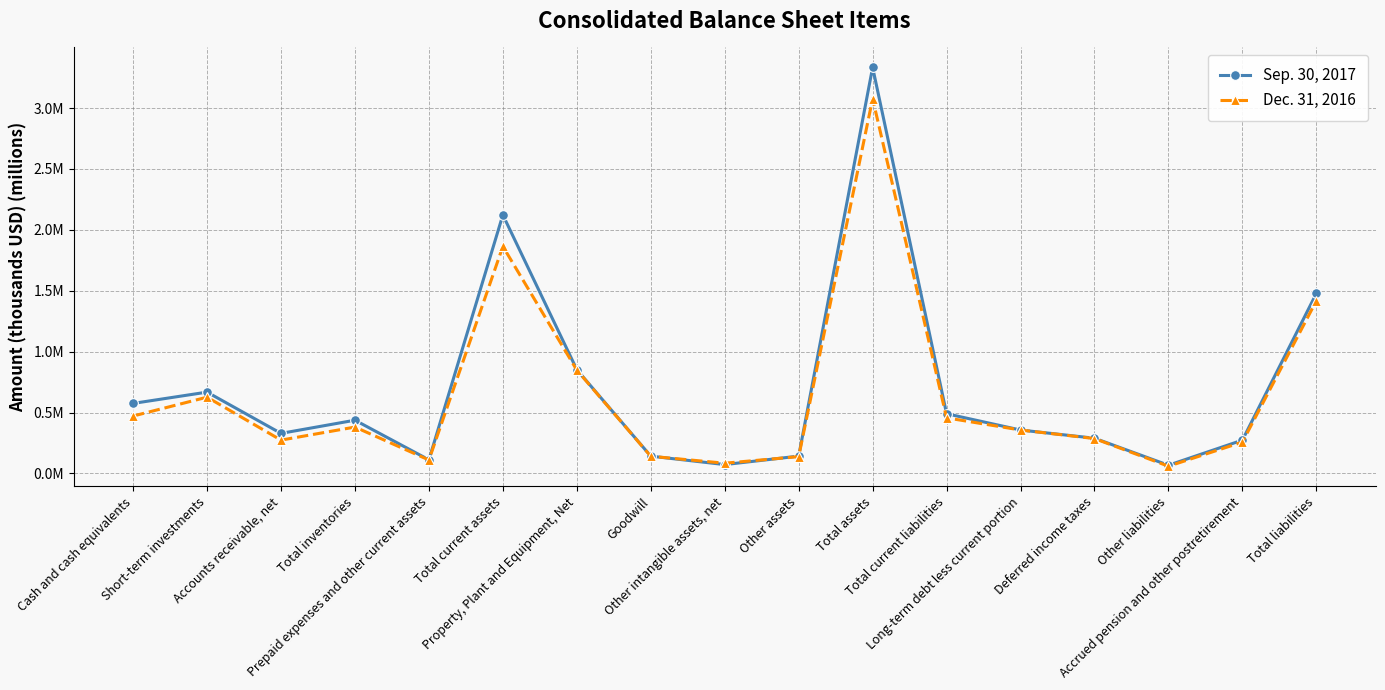

Between Total inventories and Goodwill, which series saw the biggest shift?

Sep. 30, 2017